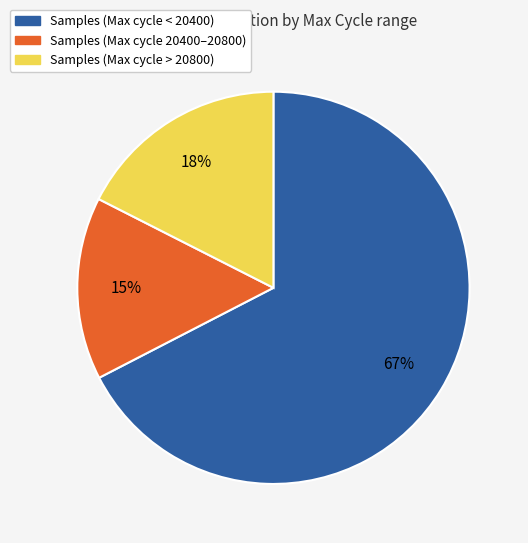

Is there any slice that represents more than half of the pie?

Yes